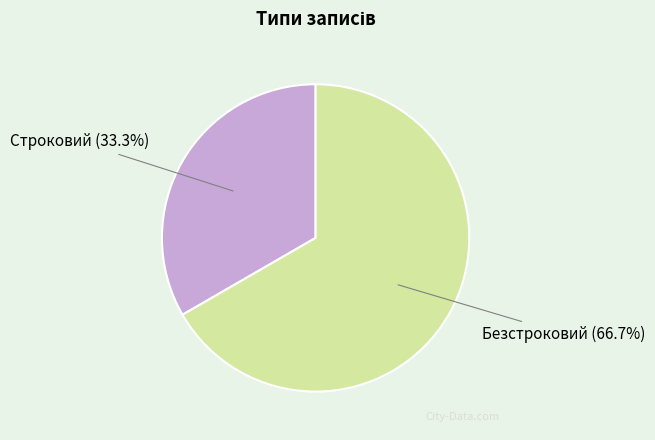

What is the ratio of the value at Строковий to the value at Безстроковий?

0.5